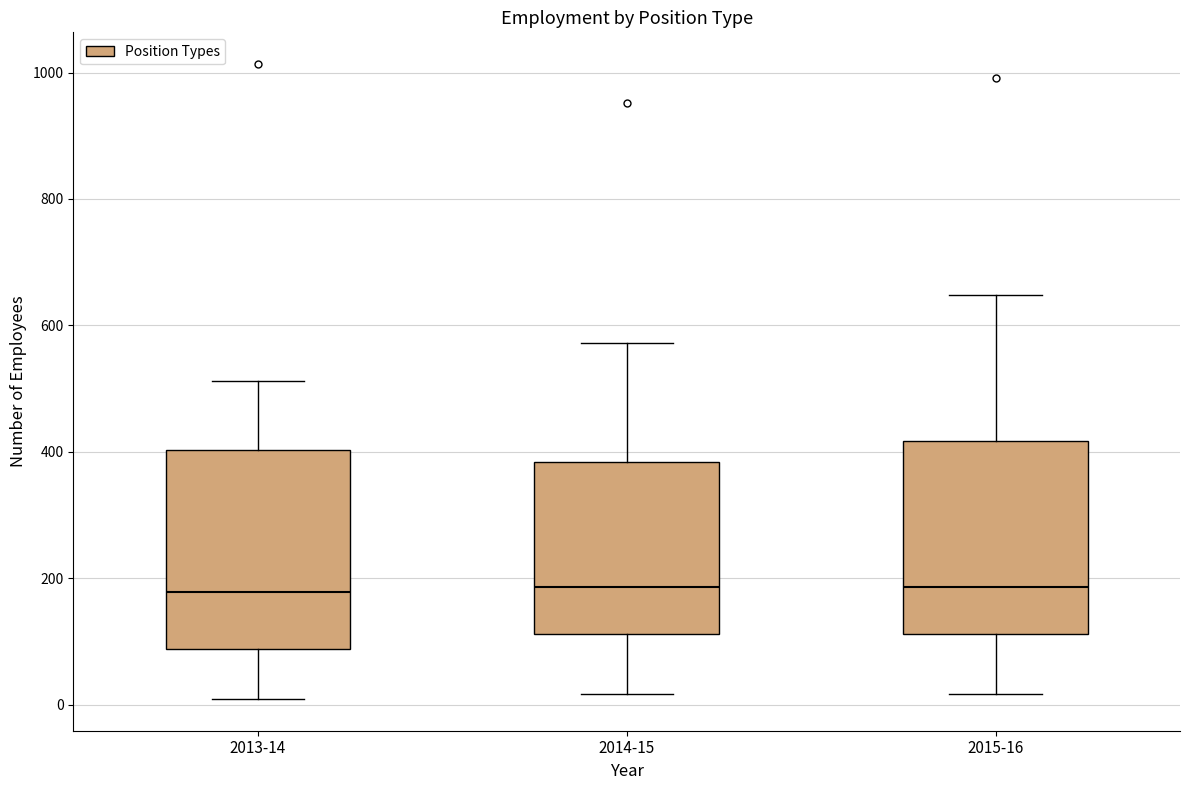

Where is the upper edge of the box for 2013-14 on the y-axis? The values are not printed on the chart, so give them approximately, as read against the axis.

400